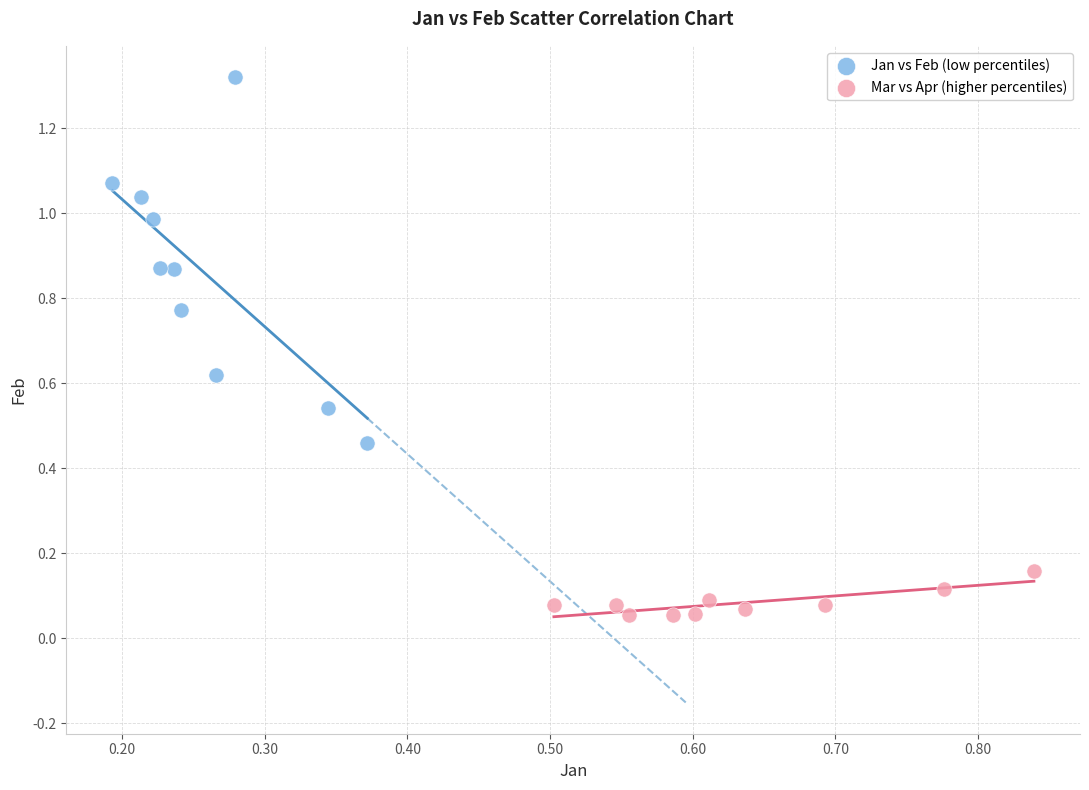

Which series contains the highest Y value?

Jan vs Feb (low percentiles)